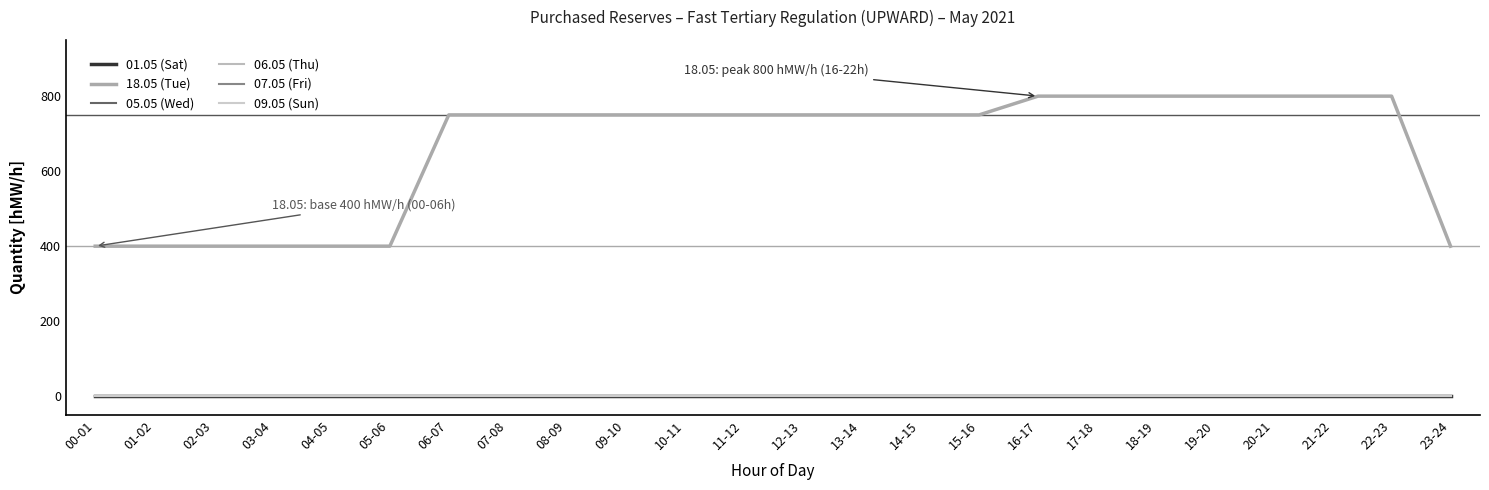

Which label corresponds to the largest value in the chart?

16-17